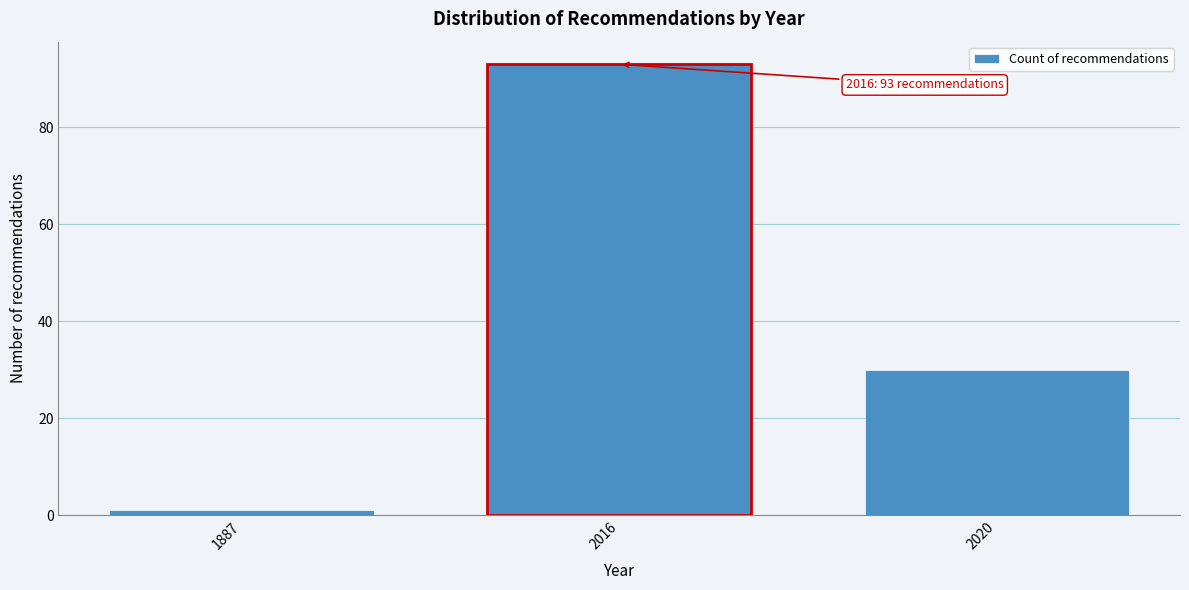

Reading left to right, transcribe all the data shown in this chart.

1	93	30